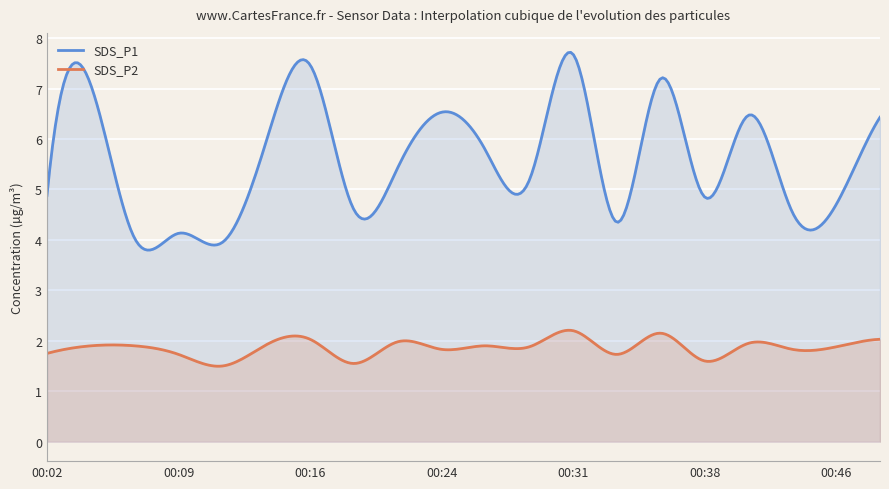

Count the number of data series in this chart.

2